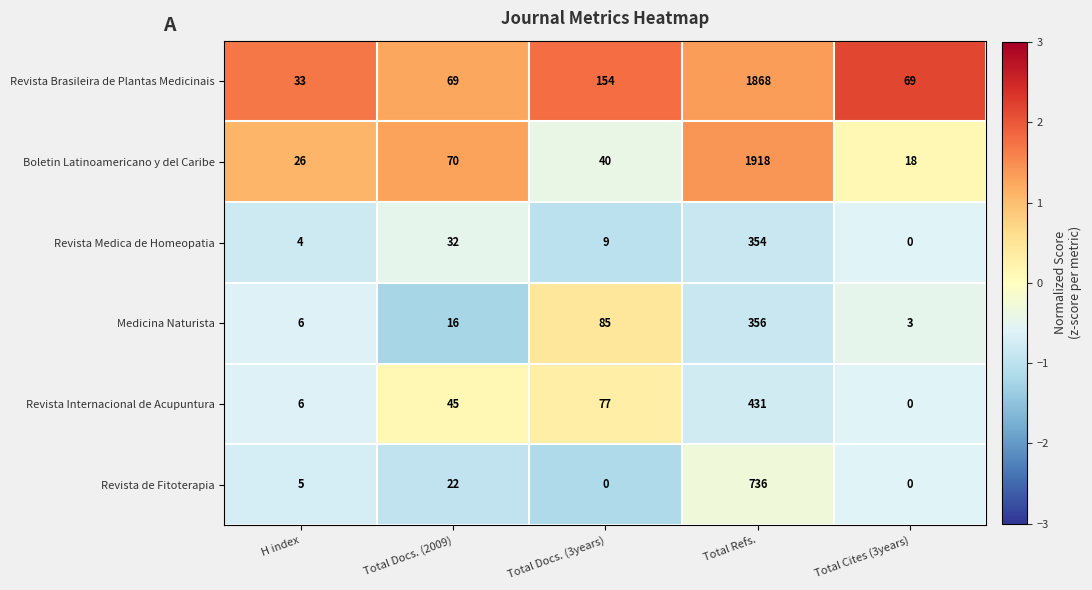

Reading left to right, what are all the values shown in this chart?

Revista Brasileira de Plantas Medicinais: 33	69	154	1868	69
Boletin Latinoamericano y del Caribe: 26	70	40	1918	18
Revista Medica de Homeopatia: 4	32	9	354	0
Medicina Naturista: 6	16	85	356	3
Revista Internacional de Acupuntura: 6	45	77	431	0
Revista de Fitoterapia: 5	22	0	736	0